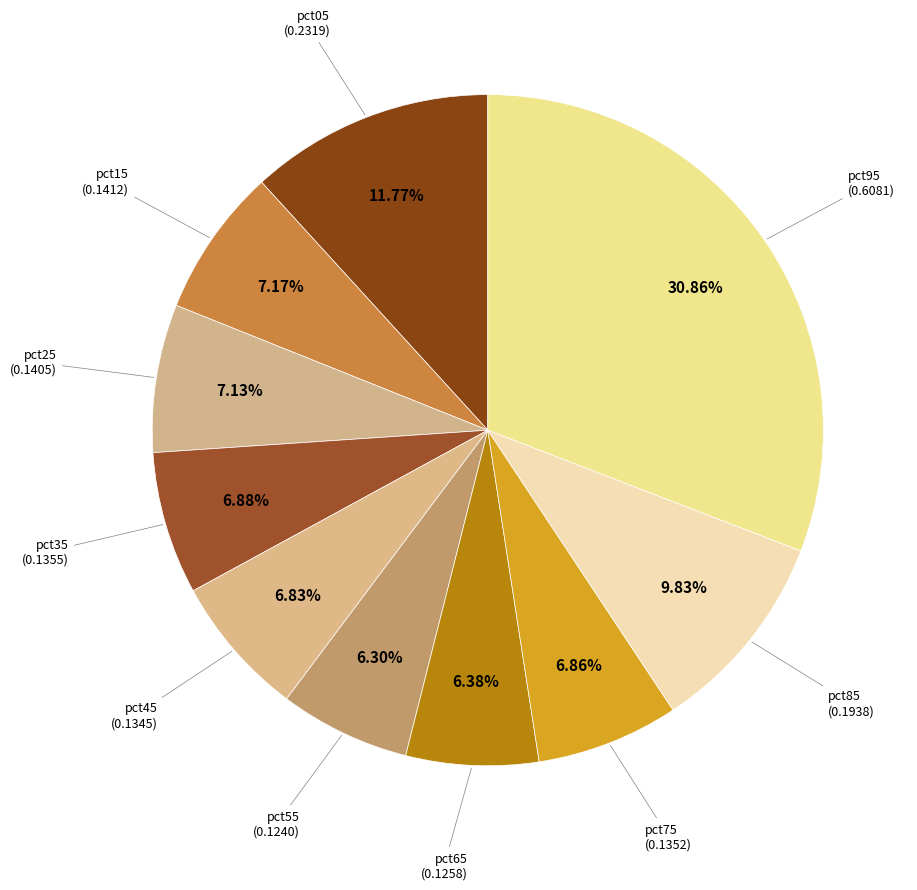

How many segments does this pie chart have?

10